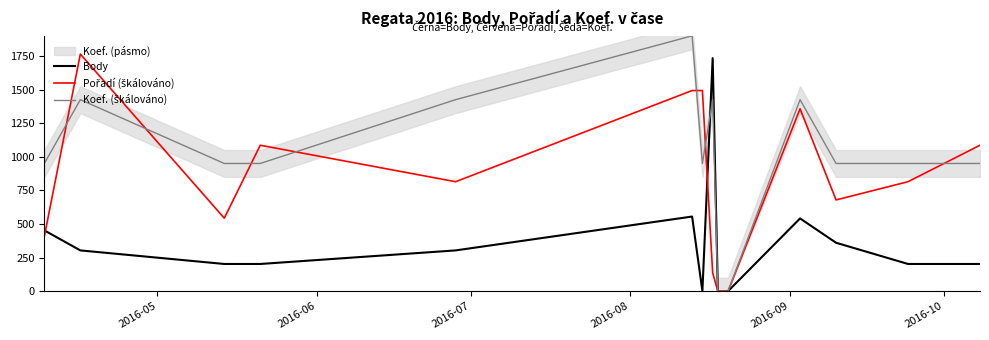

Reading left to right, transcribe all the data shown in this chart.

Body: 452.0	303.0	202.0	202.0	303.0	555.0	0.0	1734.0	0.0	0.0	541.0	360.0	202.0	202.0
Pořadí (škálováno): 407.1	1764.3	542.9	1085.7	814.3	1492.9	1492.9	135.7	0.0	0.0	1357.1	678.6	814.3	1085.7
Koef. (škálováno): 950.0	1425.0	950.0	950.0	1425.0	1900.0	950.0	1425.0	0.0	0.0	1425.0	950.0	950.0	950.0